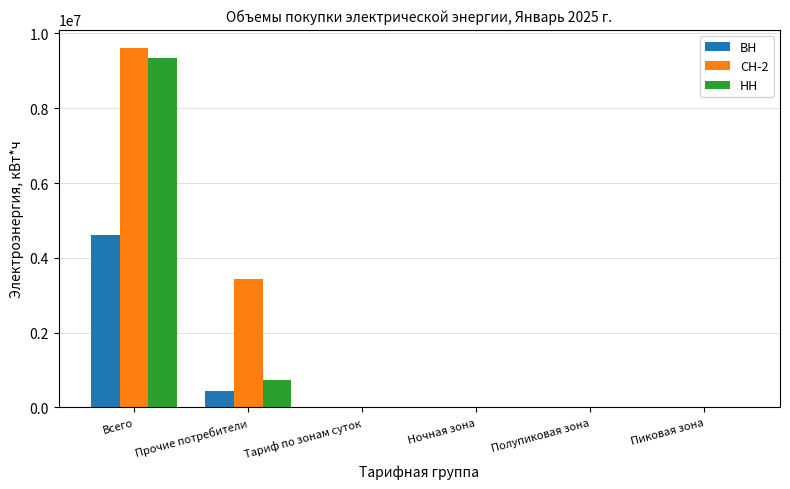

Is it true that ВН equals 1582628 at Всего?

False